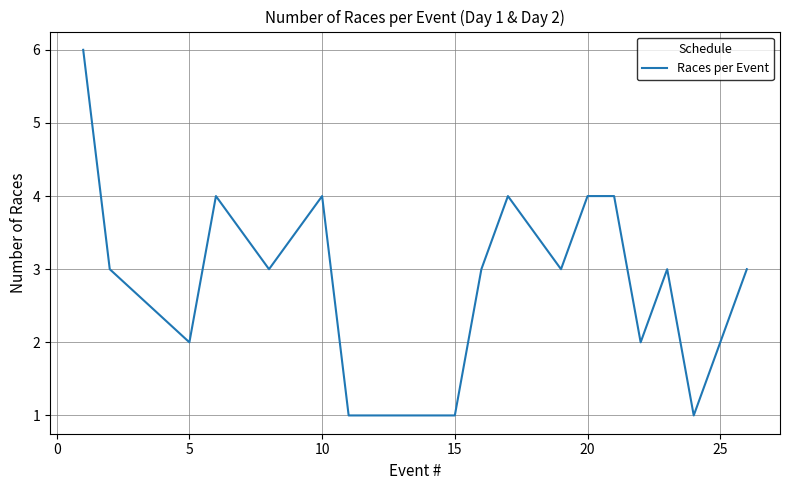

What is the greatest value displayed?

6